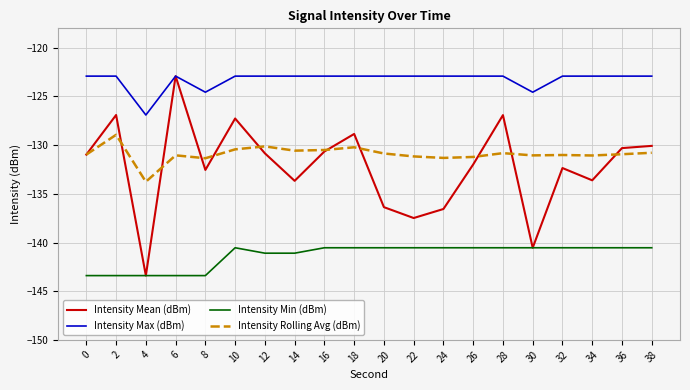

Is the value of Intensity Max (dBm) at 16 greater than the value of Intensity Rolling Avg (dBm) at 12?

Yes